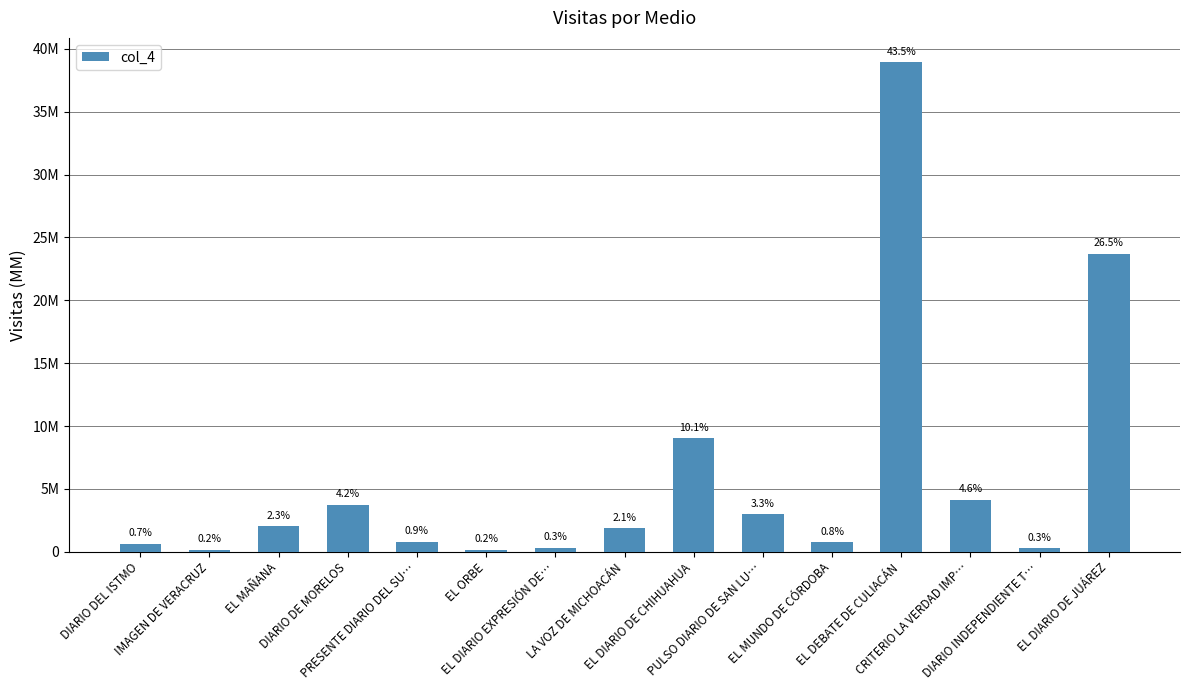

What is the maximum value shown in the chart?

38919214